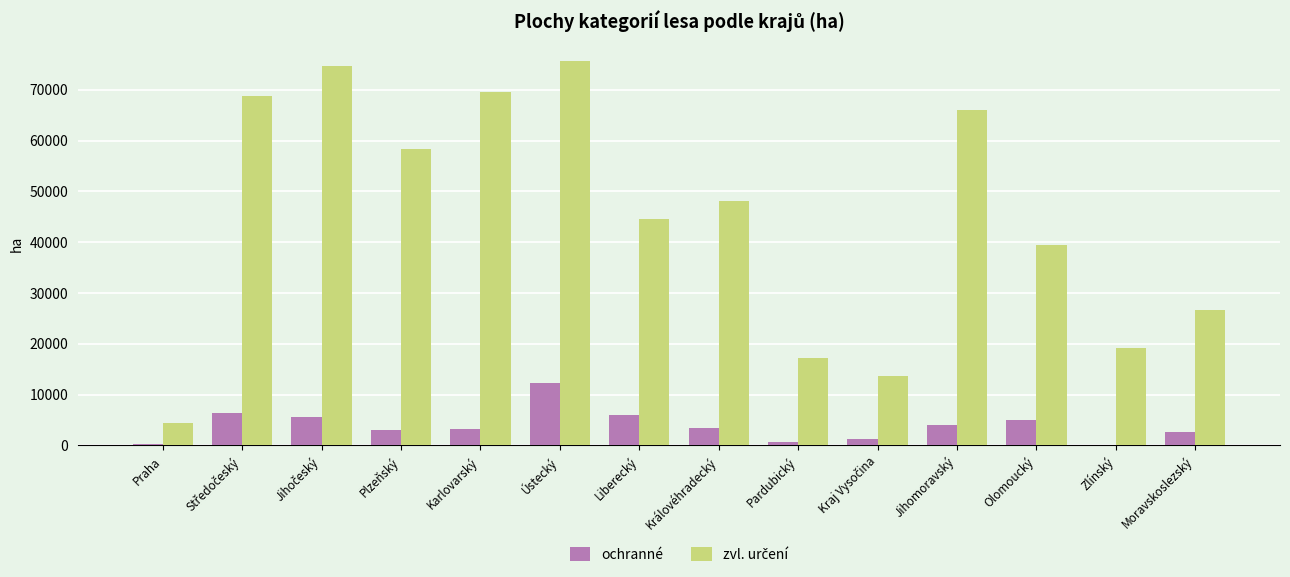

Are the bars grouped side by side (vs. stacked)?

Yes